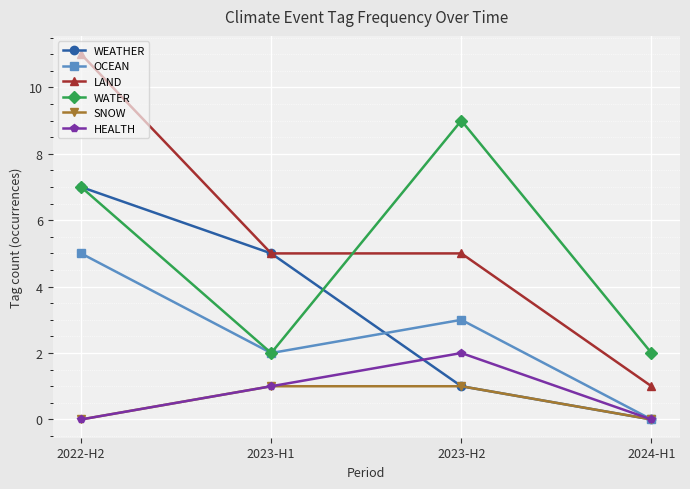

Reading right to left, list all the values displayed in this chart.

WEATHER: 2024-H1=0	2023-H2=1	2023-H1=5	2022-H2=7
OCEAN: 2024-H1=0	2023-H2=3	2023-H1=2	2022-H2=5
LAND: 2024-H1=1	2023-H2=5	2023-H1=5	2022-H2=11
WATER: 2024-H1=2	2023-H2=9	2023-H1=2	2022-H2=7
SNOW: 2024-H1=0	2023-H2=1	2023-H1=1	2022-H2=0
HEALTH: 2024-H1=0	2023-H2=2	2023-H1=1	2022-H2=0